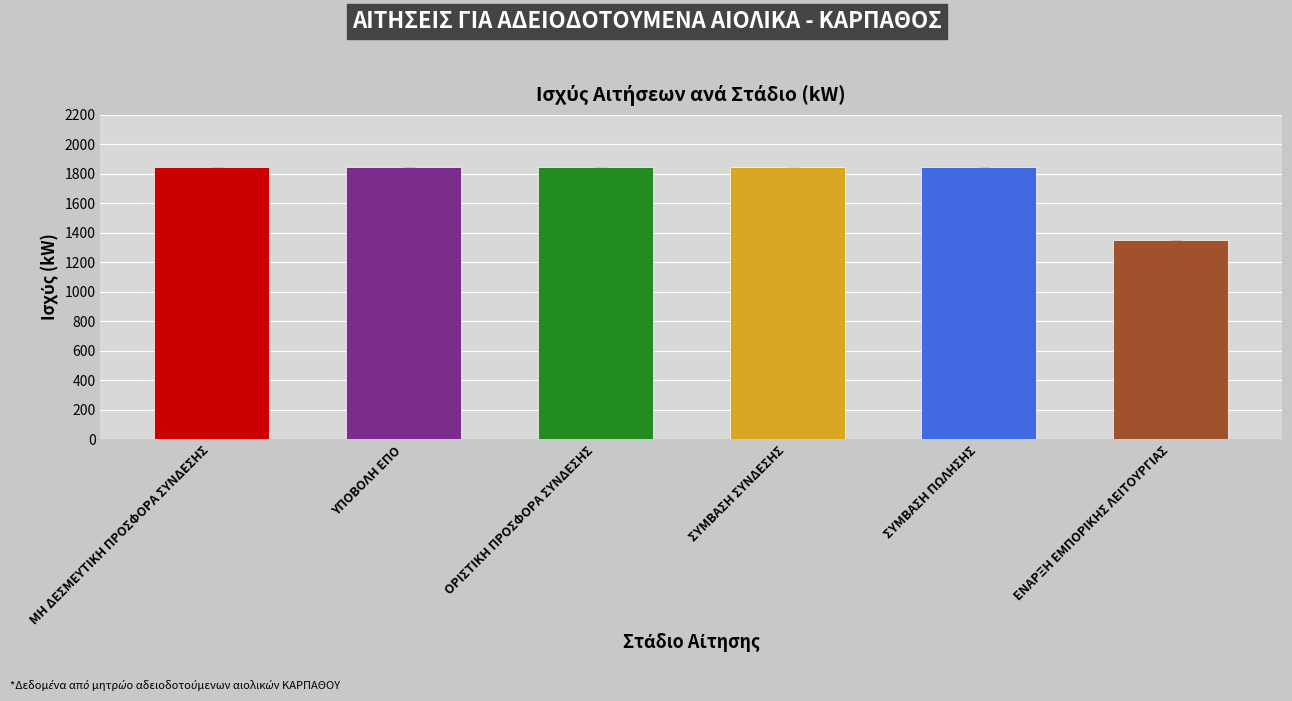

Reading left to right, extract all data points from this chart.

ΜΗ ΔΕΣΜΕΥΤΙΚΗ ΠΡΟΣΦΟΡΑ ΣΥΝΔΕΣΗΣ=1850	ΥΠΟΒΟΛΗ ΕΠΟ=1850	ΟΡΙΣΤΙΚΗ ΠΡΟΣΦΟΡΑ ΣΥΝΔΕΣΗΣ=1850	ΣΥΜΒΑΣΗ ΣΥΝΔΕΣΗΣ=1850	ΣΥΜΒΑΣΗ ΠΩΛΗΣΗΣ=1850	ΕΝΑΡΞΗ ΕΜΠΟΡΙΚΗΣ ΛΕΙΤΟΥΡΓΙΑΣ=1350